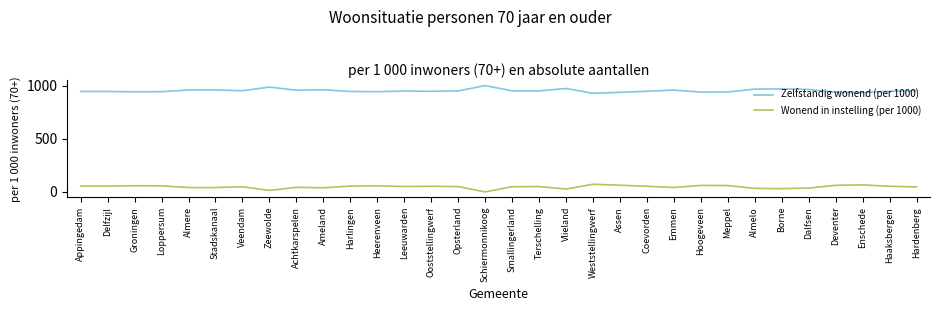

True or false: Wonend in instelling (per 1000) has a value of 55 at Appingedam.

True